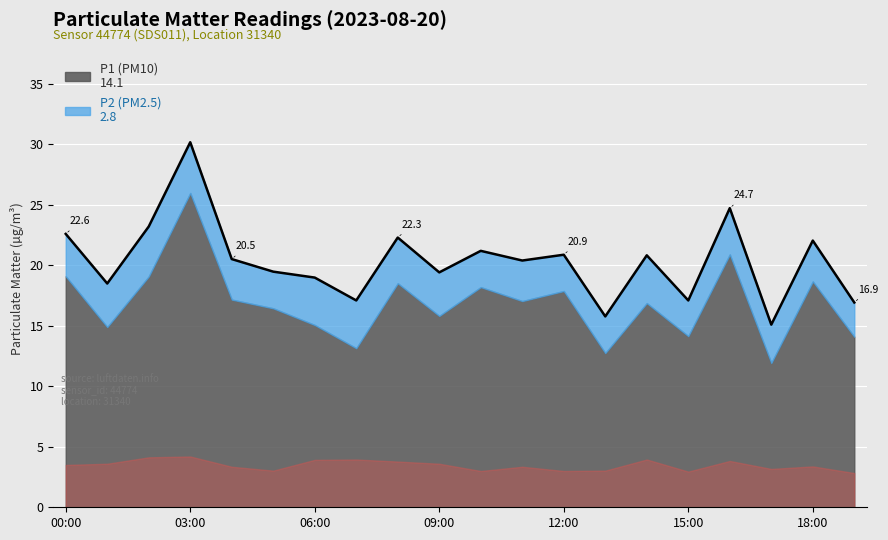

Reading left to right, extract all data points from this chart.

00:00=22.6	01:00=18.5	02:00=23.2	03:00=30.2	04:00=20.5	05:00=19.5	06:00=19.0	07:00=17.1	08:00=22.3	09:00=19.4	10:00=21.2	11:00=20.4	12:00=20.9	13:00=15.8	14:00=20.8	15:00=17.1	16:00=24.7	17:00=15.1	18:00=22.1	19:00=16.9